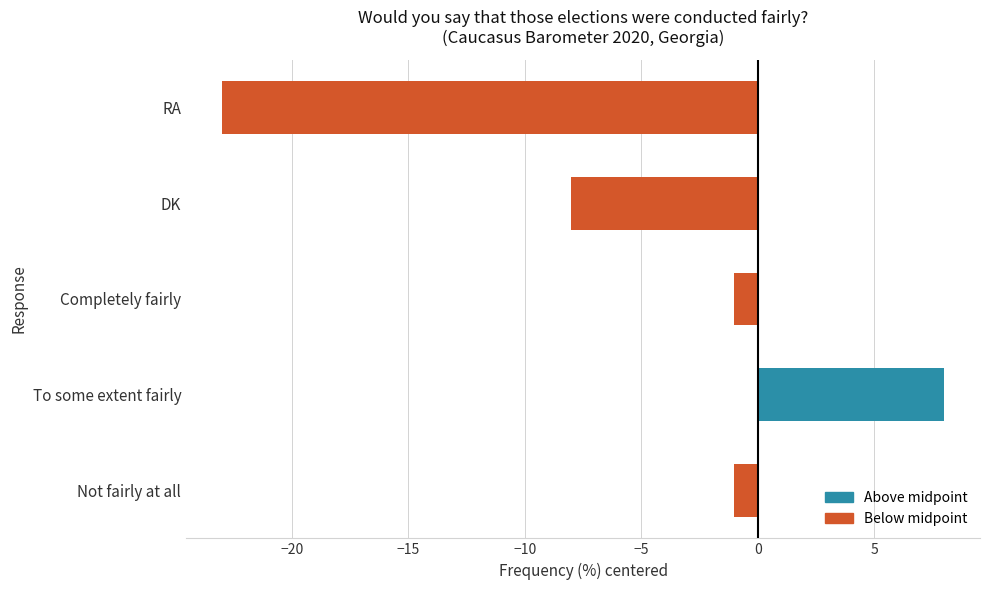

How many data points does each series have?

5